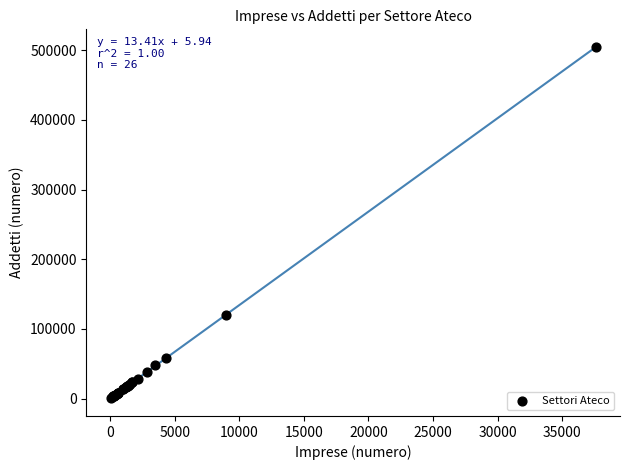

What Y value in the scatter plot is closest to 252465?

120098